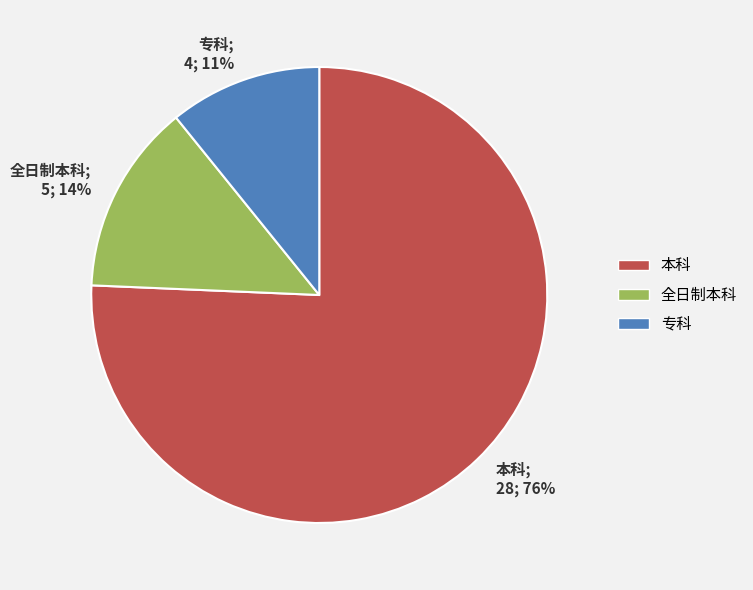

To the nearest percent, what percentage of the pie is 全日制本科?

14%